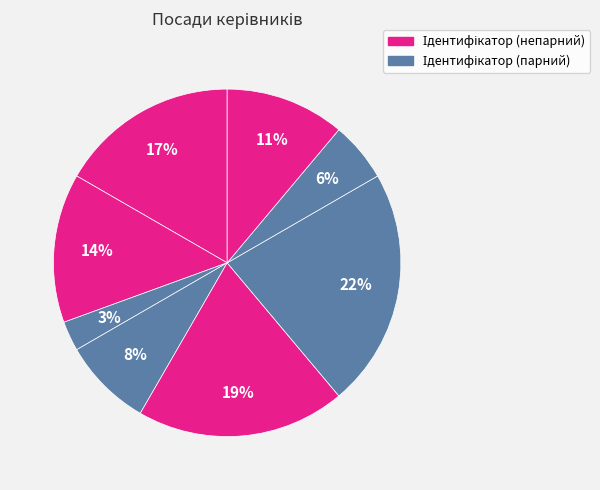

How many segments does this pie chart have?

8